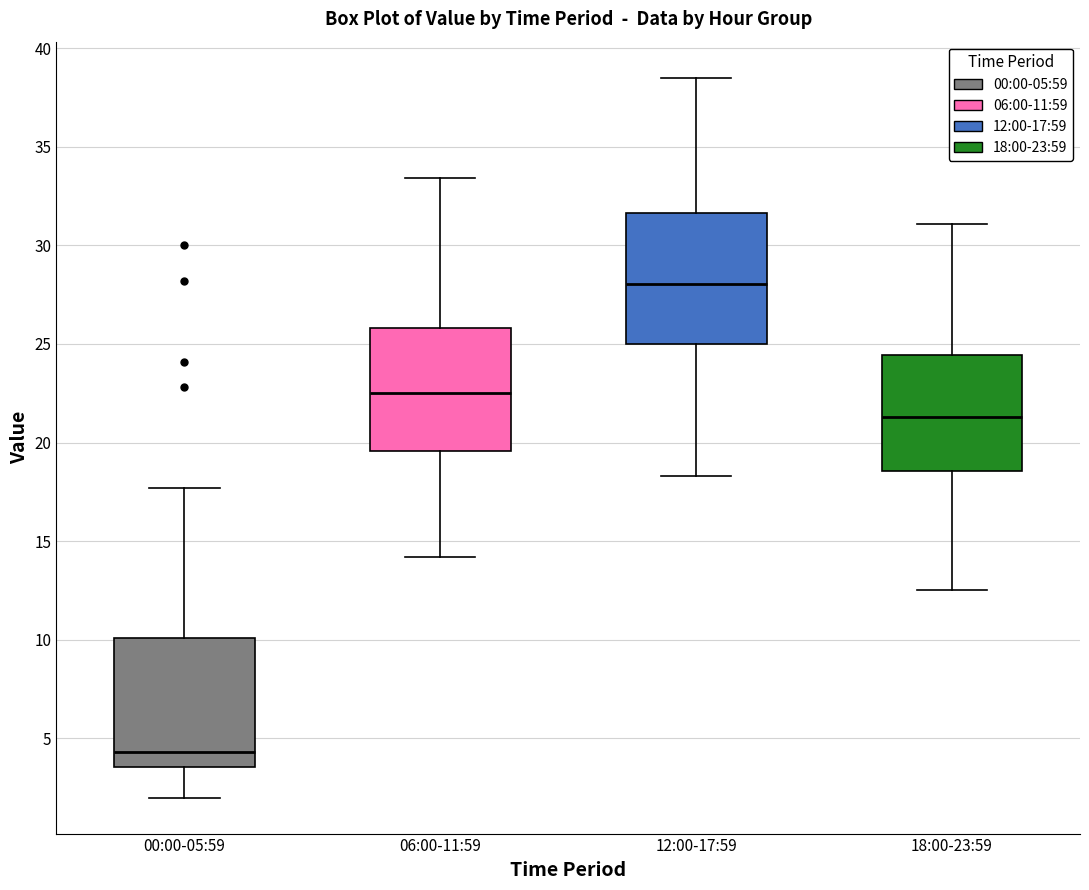

Where does the median line of the box for 18:00-23:59 sit on the y-axis? The values are not printed on the chart, so give them approximately, as read against the axis.

21.5